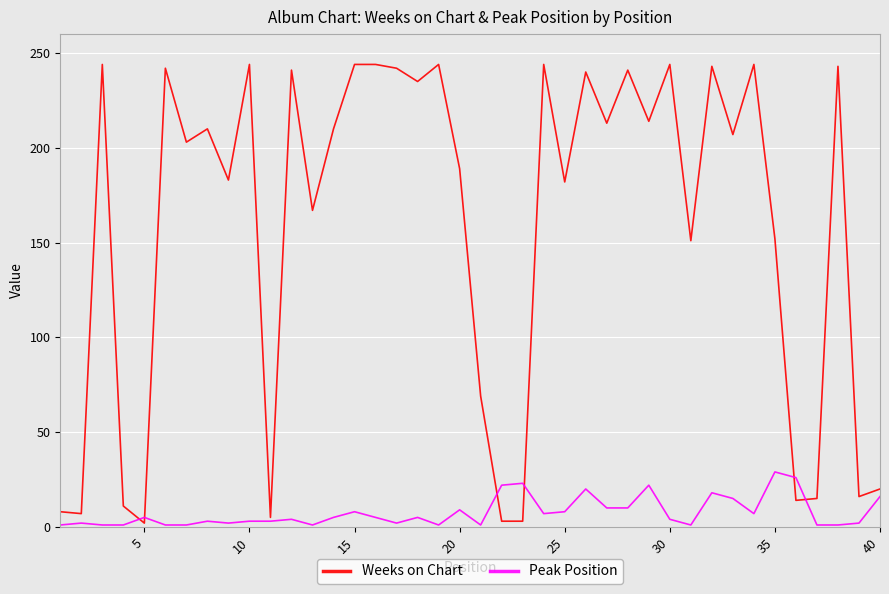

Which series has the widest spread of values?

Weeks on Chart